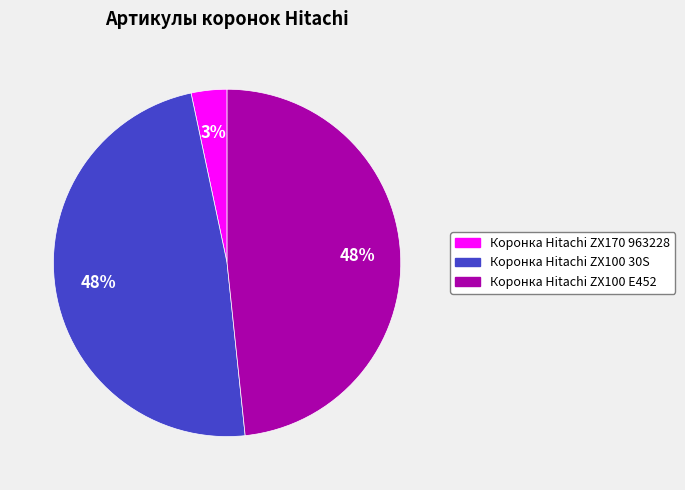

To the nearest percent, what percentage of the pie is Коронка Hitachi ZX100 E452?

48%